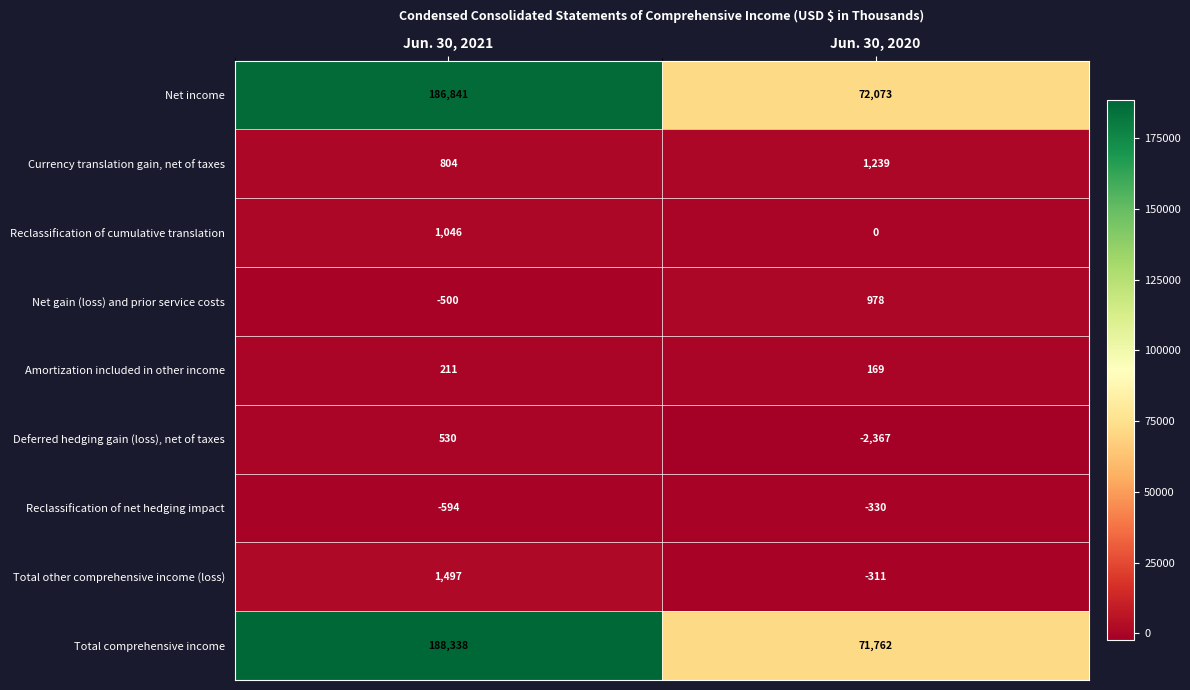

True or false: Total comprehensive income has a value of 71762 at Jun. 30, 2020.

True